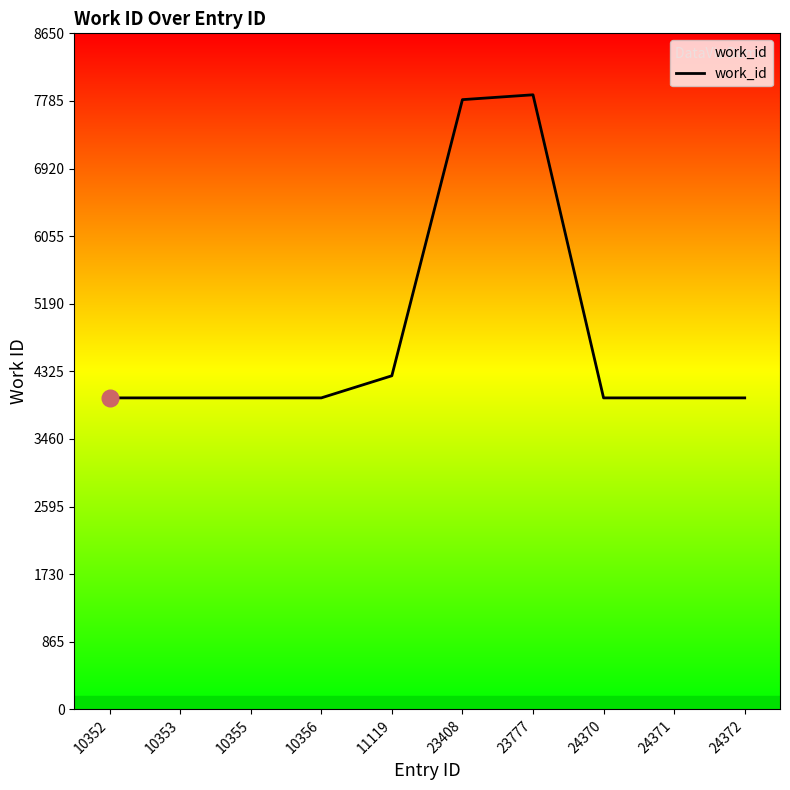

Reading left to right, what are all the values shown in this chart?

10352=3986	10353=3986	10355=3986	10356=3986	11119=4269	23408=7802	23777=7864	24370=3986	24371=3986	24372=3986